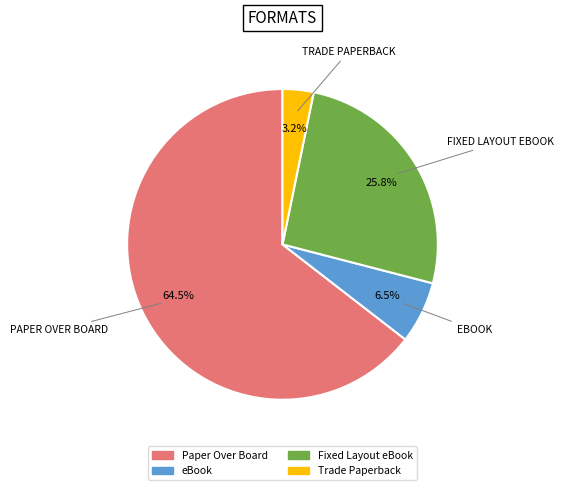

Rank the categories by value from lowest to highest.

Trade Paperback, eBook, Fixed Layout eBook, Paper Over Board